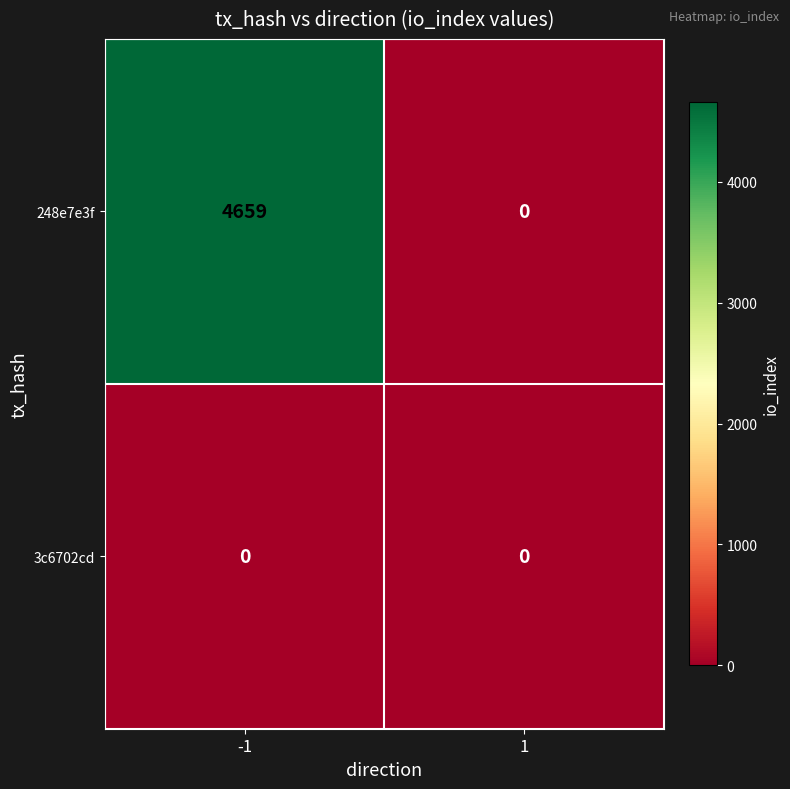

Reading right to left, transcribe all the data shown in this chart.

248e7e3f: 0	4659
3c6702cd: 0	0